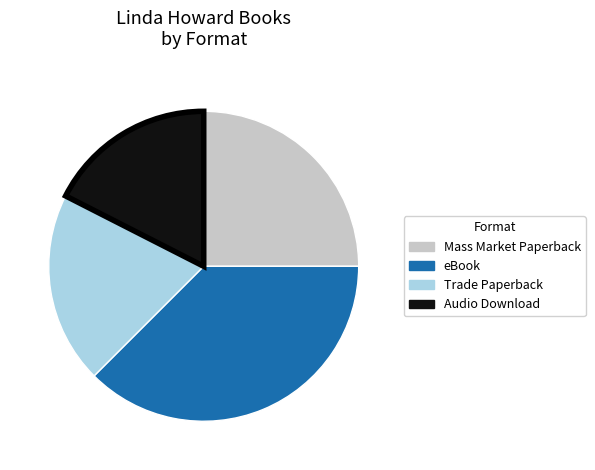

What is the smallest slice in the pie chart?

Audio Download